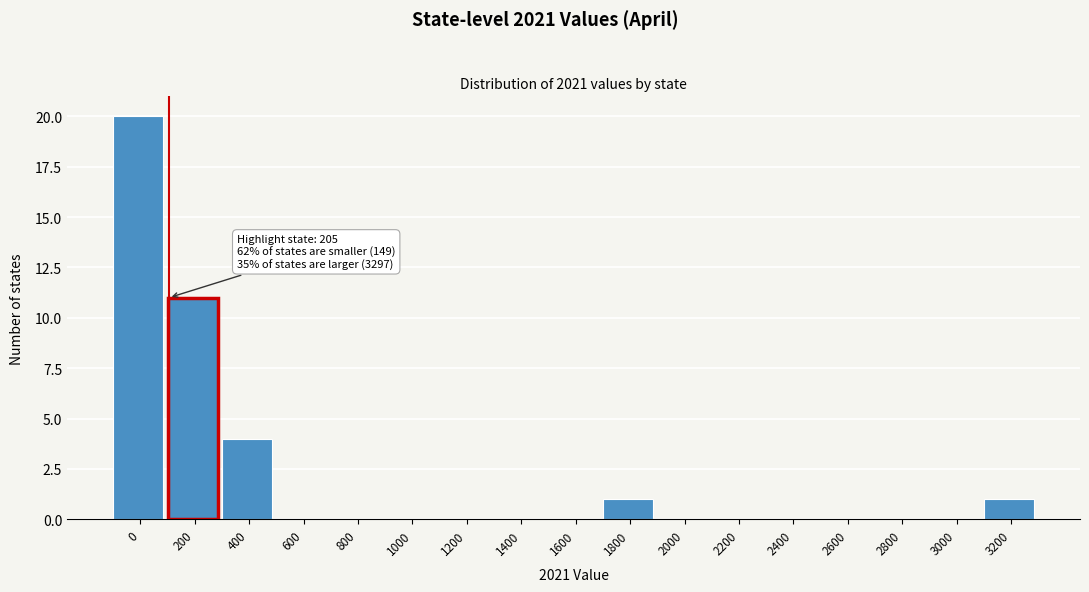

Reading right to left, transcribe all the data shown in this chart.

3200=1	3000=0	2800=0	2600=0	2400=0	2200=0	2000=0	1800=1	1600=0	1400=0	1200=0	1000=0	800=0	600=0	400=4	200=11	0=20